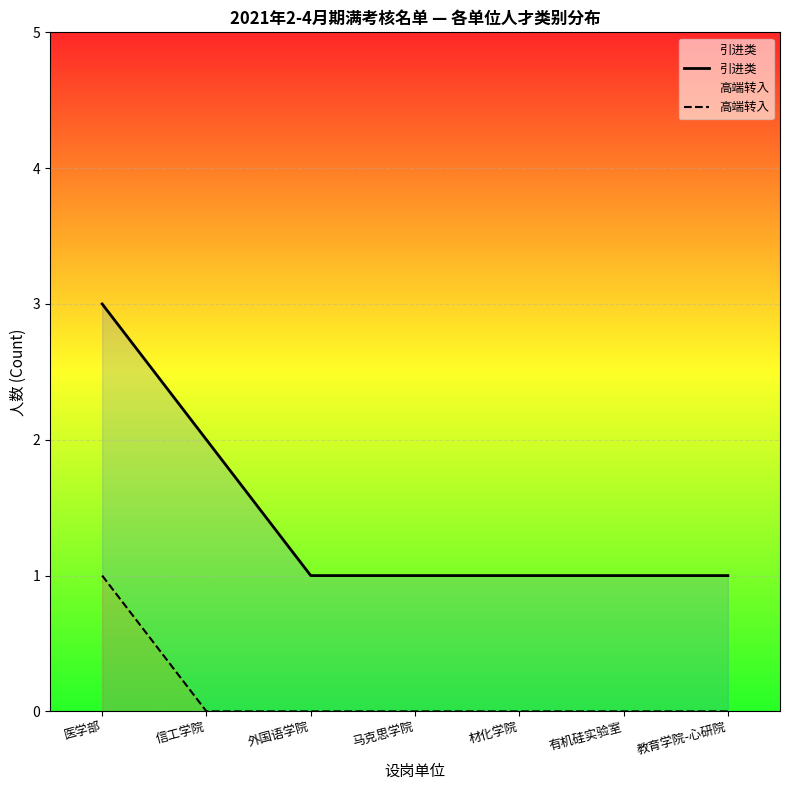

Reading left to right, what are all the values shown in this chart?

引进类: 3	2	1	1	1	1	1
高端转入: 1	0	0	0	0	0	0